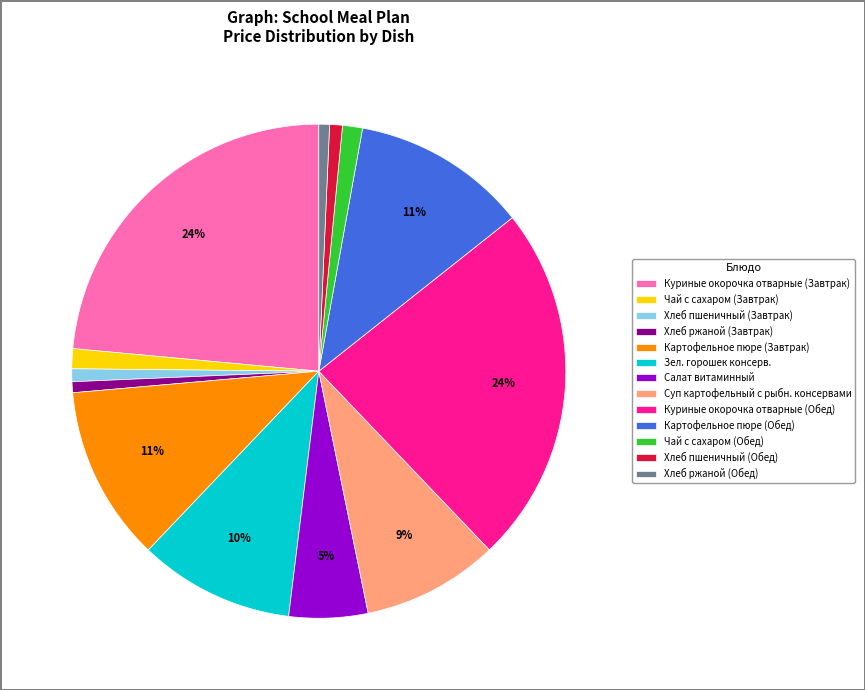

True or false: Картофельное пюре (Обед) accounts for 11% of the total.

True